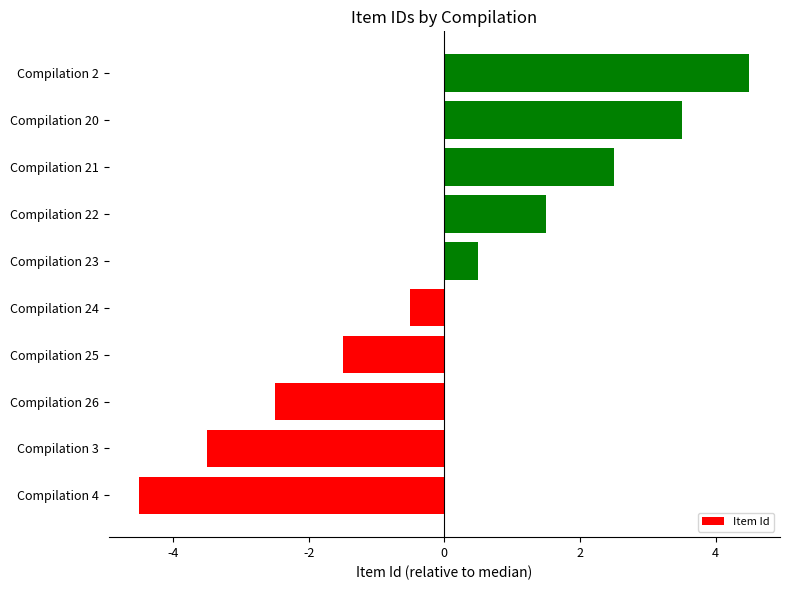

At which category does the chart reach its peak across all series?

Compilation 2